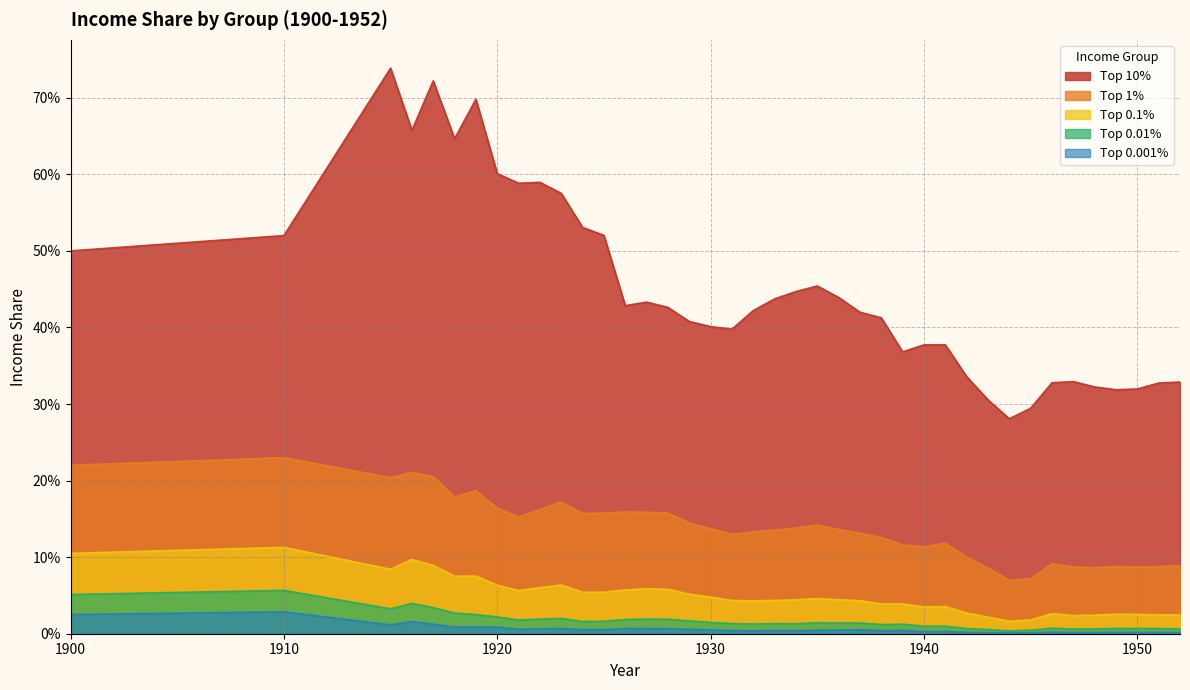

Which series has the largest total across all categories?

Top 10%